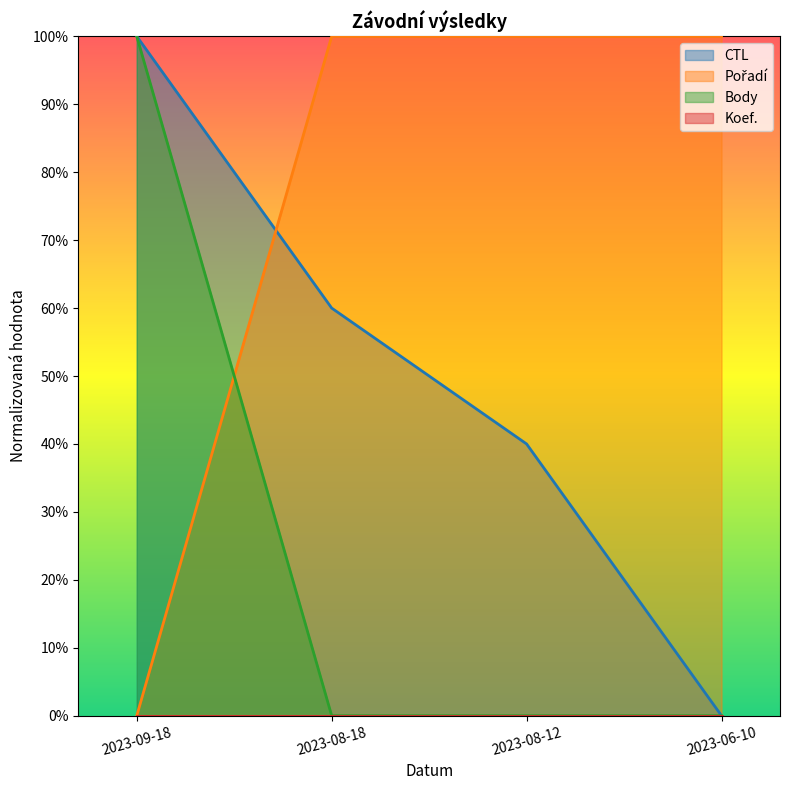

Which series ends up on top after the final intersection of Pořadí and CTL?

Pořadí